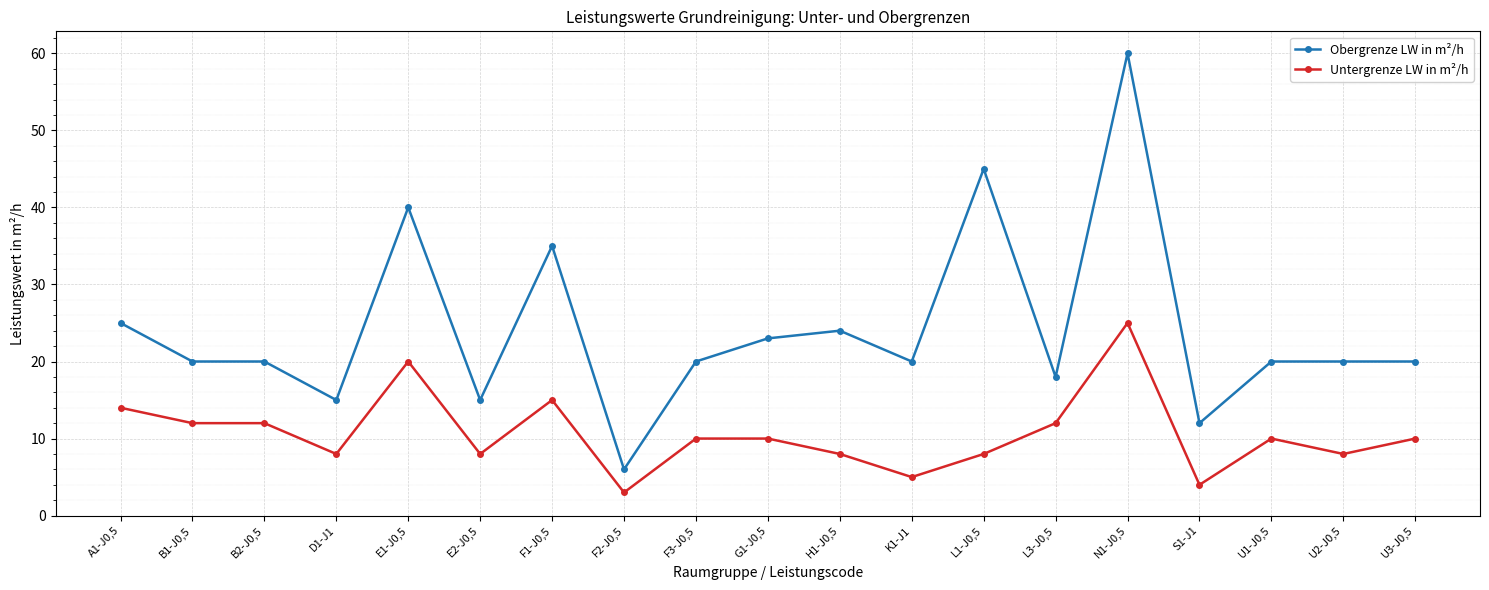

Which series has the largest range (max minus min)?

Obergrenze LW in m²/h